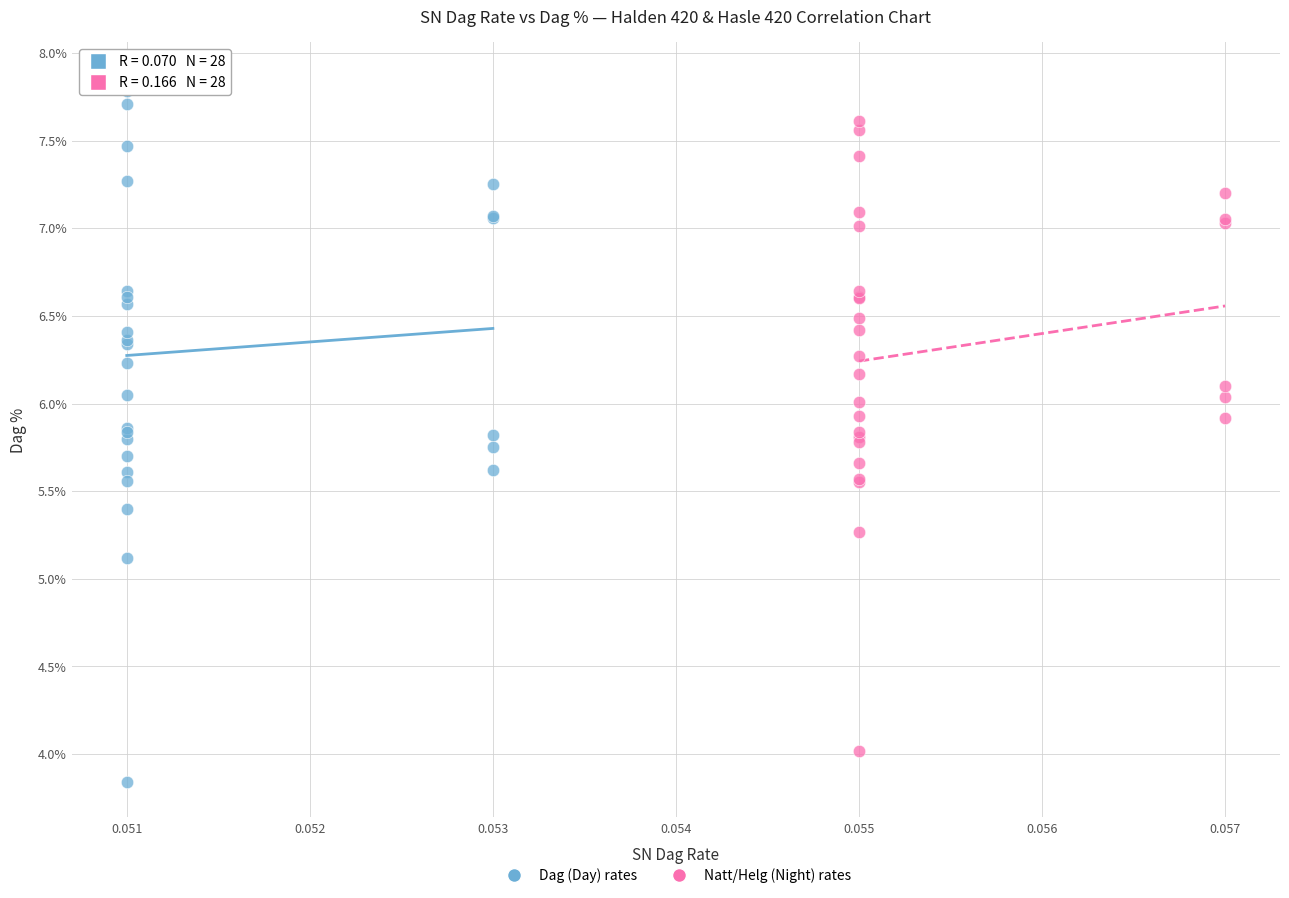

Which series contains the lowest Y value?

Dag (Day) rates